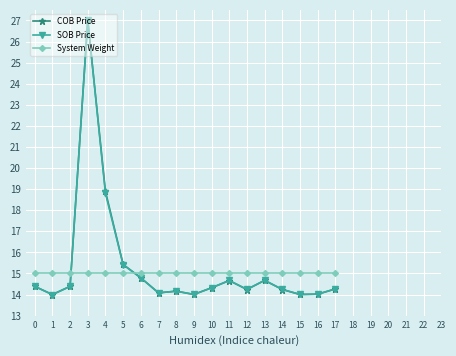

How many lines are shown in the chart?

3